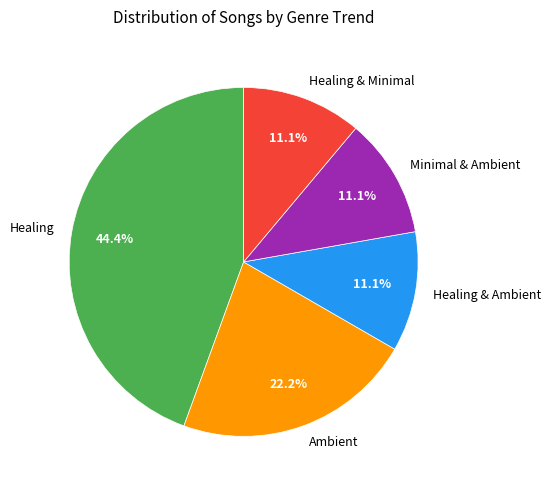

What percentage is the Healing & Ambient slice, to the nearest percent?

11%